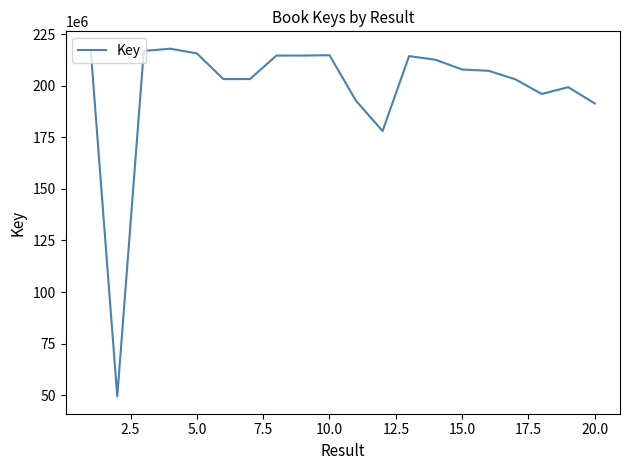

What is the maximum value shown in the chart?

218014010